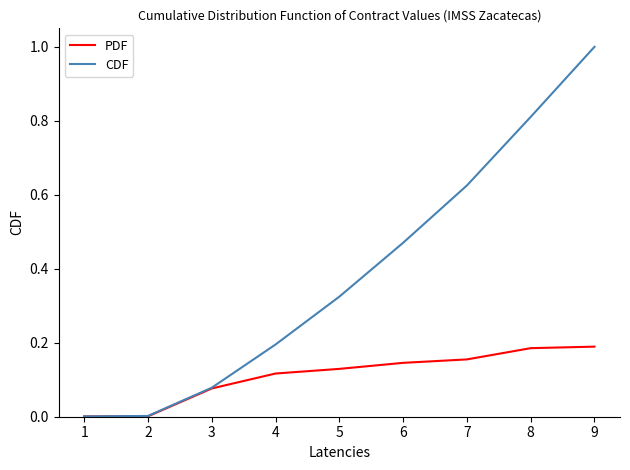

Rank the series at 8 from lowest to highest value.

PDF, CDF